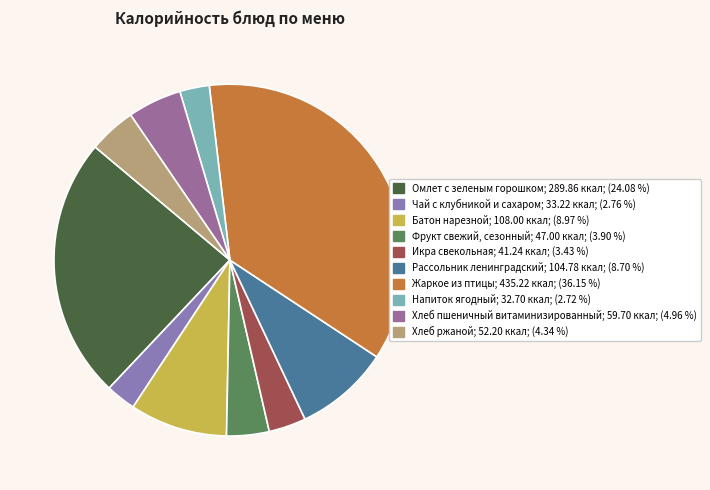

Which category has the biggest portion of the pie?

Жаркое из птицы